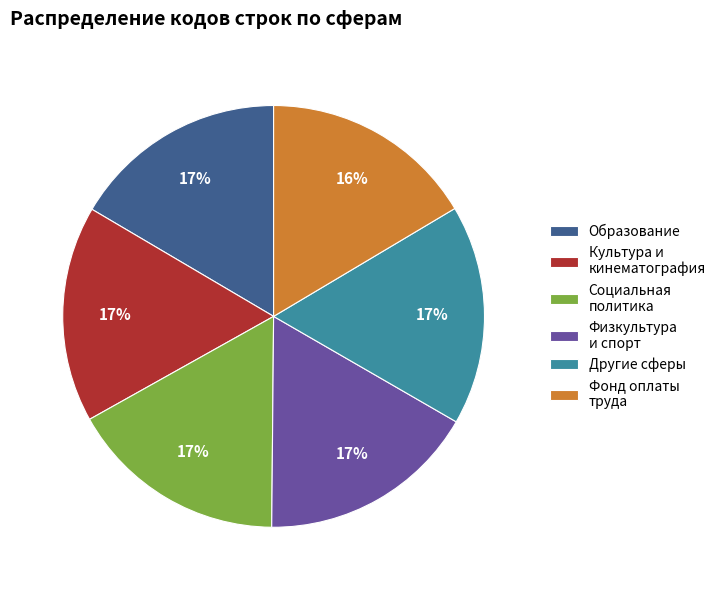

Is the sum of Культура и кинематография and Другие сферы greater than half?

No